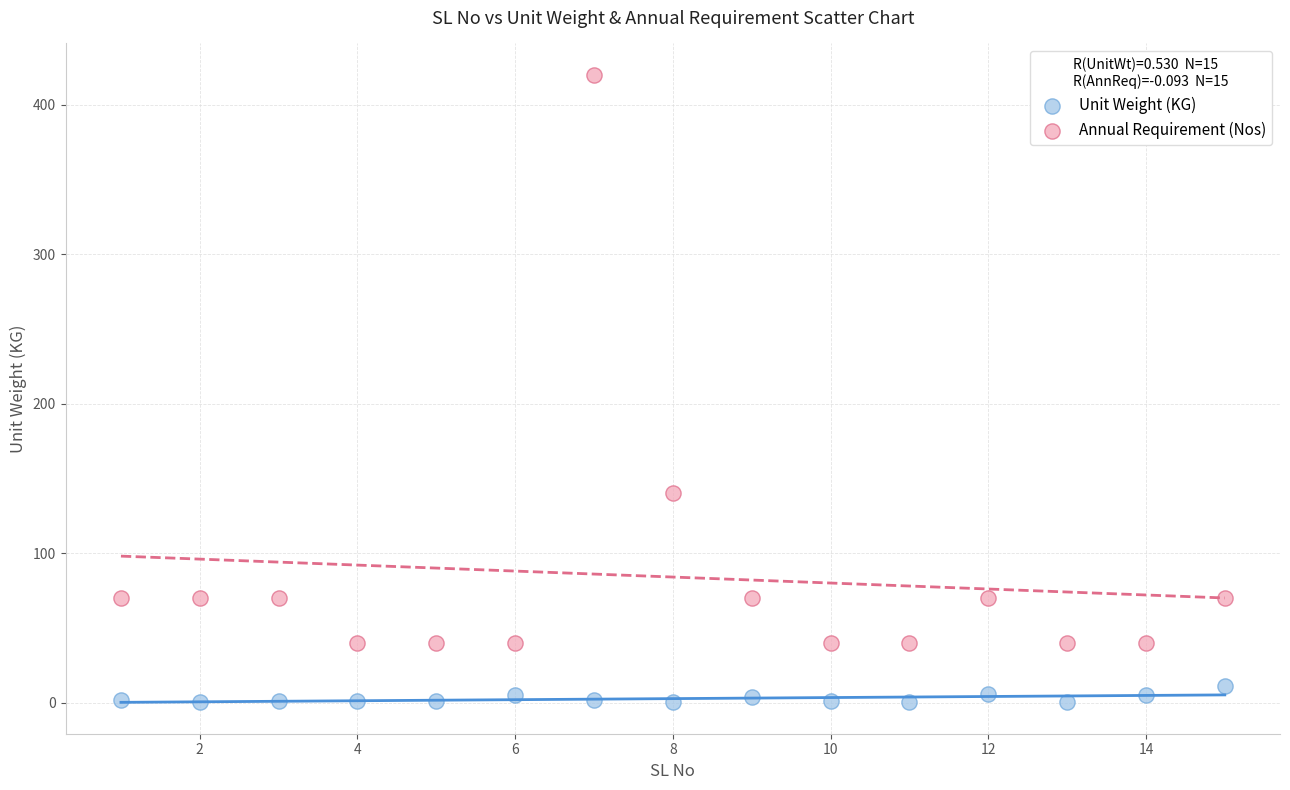

Which series contains the lowest Y value?

Unit Weight (KG)